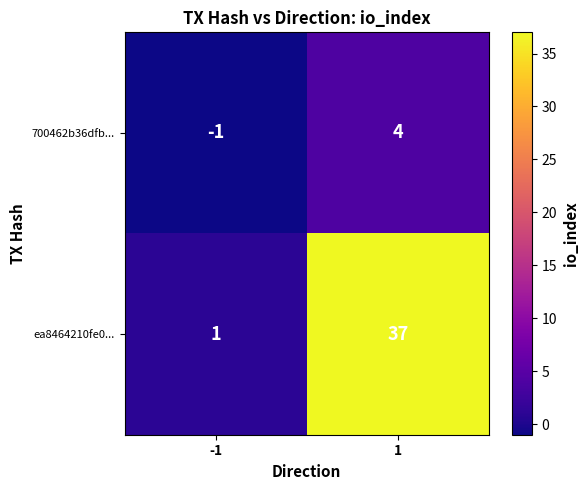

Reading right to left, list all the values displayed in this chart.

700462b36dfb...: 1=4	-1=-1
ea8464210fe0...: 1=37	-1=1